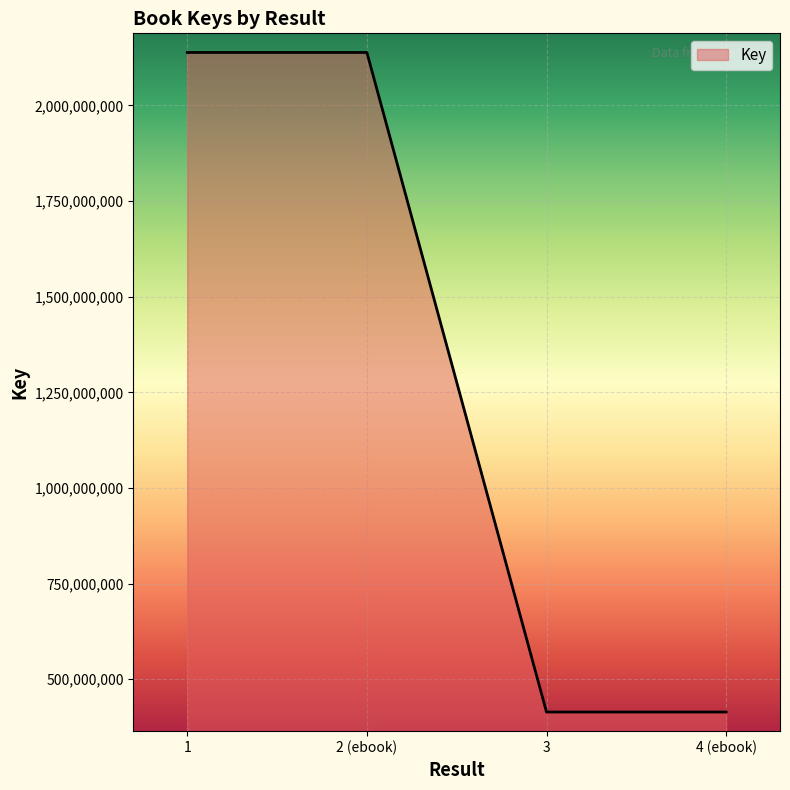

What is the average value?

1276365124